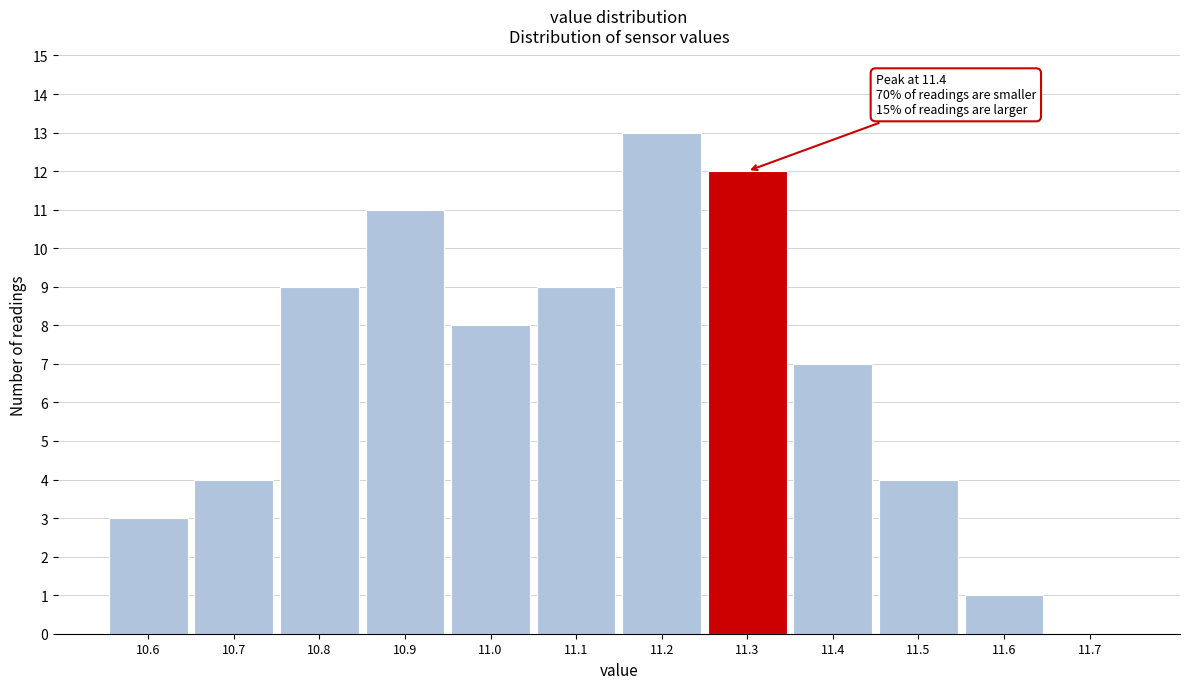

What is the change in value from 10.7 to 10.8?

+5